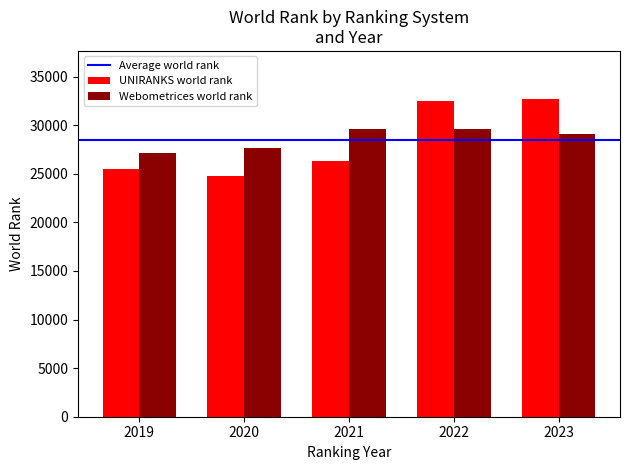

What value does the Webometrices world rank series have at 2020?

27646